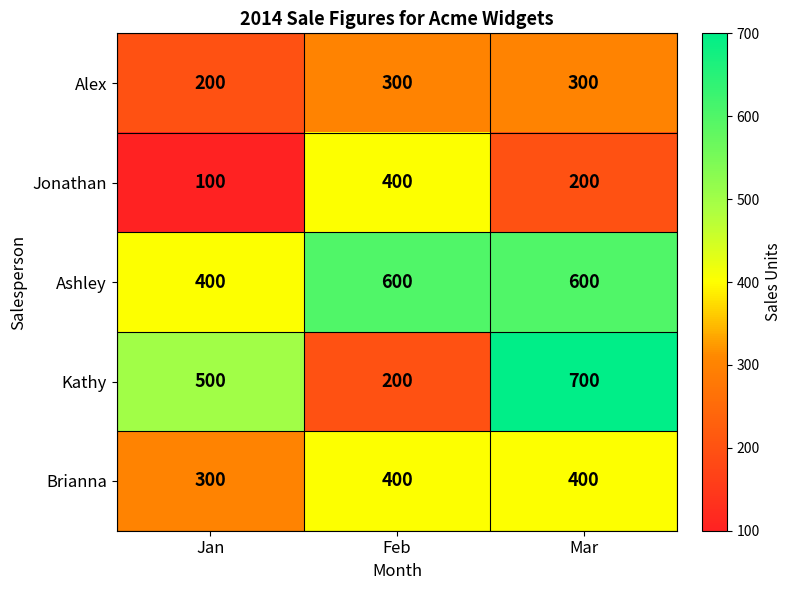

Reading right to left, list all the values displayed in this chart.

Alex: Mar=300	Feb=300	Jan=200
Jonathan: Mar=200	Feb=400	Jan=100
Ashley: Mar=600	Feb=600	Jan=400
Kathy: Mar=700	Feb=200	Jan=500
Brianna: Mar=400	Feb=400	Jan=300